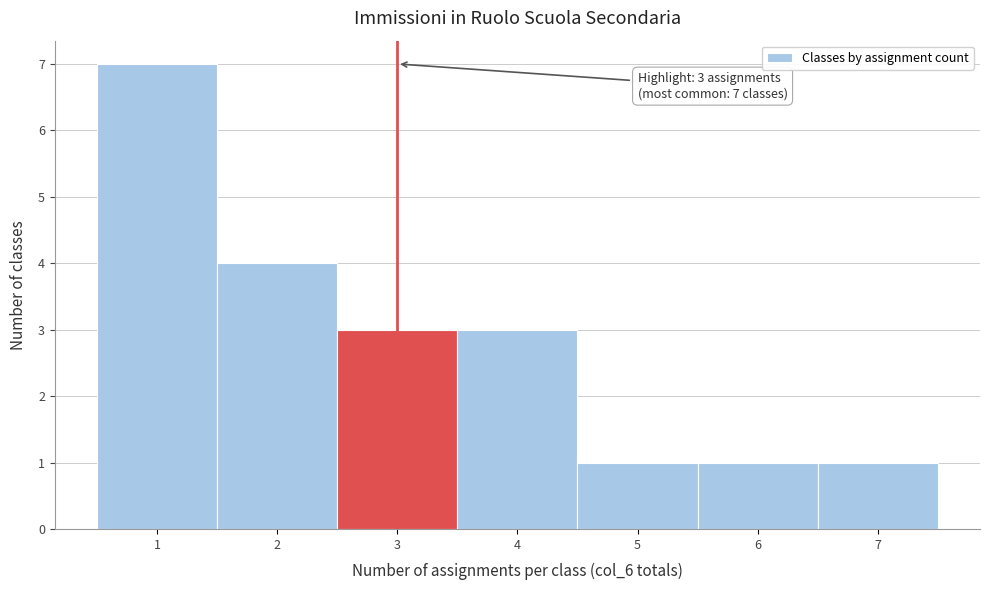

Which range on the x-axis has the tallest bar?

0.5 to 1.5